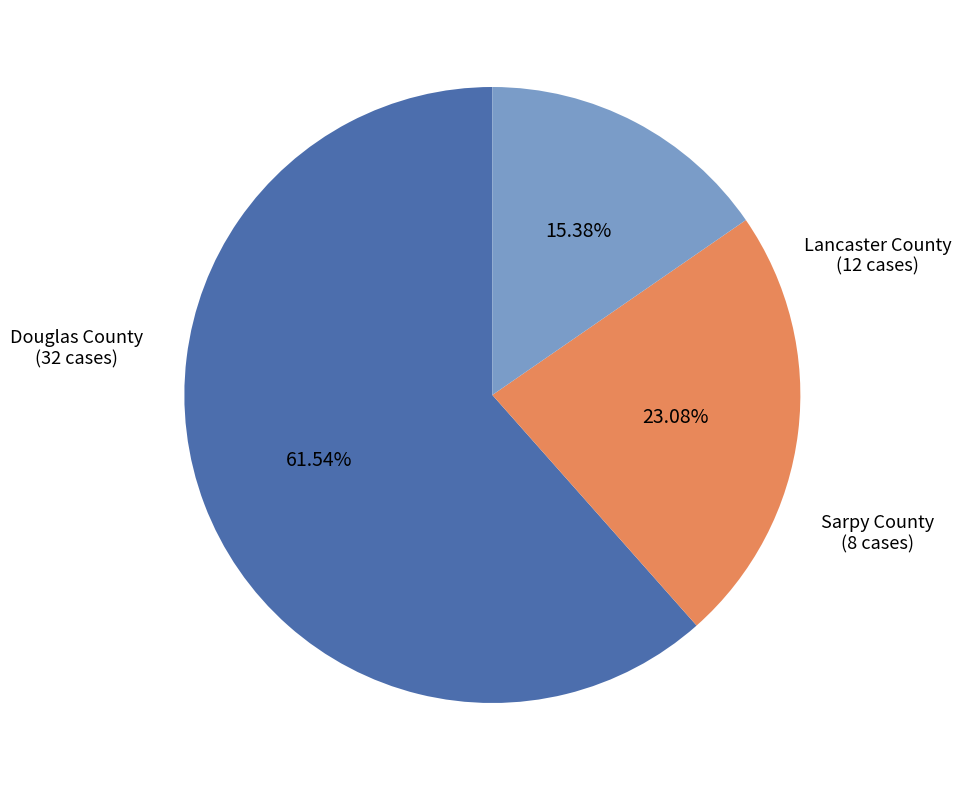

Is there a majority slice in this chart?

Yes